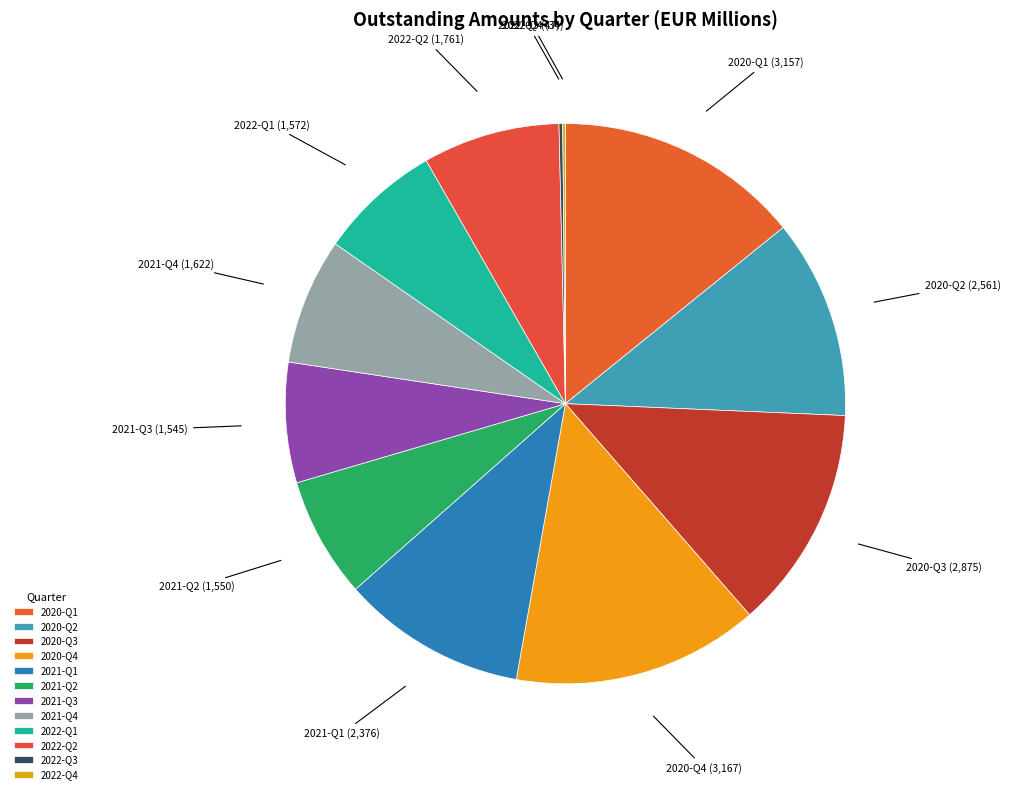

Do 2020-Q2 and 2022-Q2 together represent more than half of the pie?

No